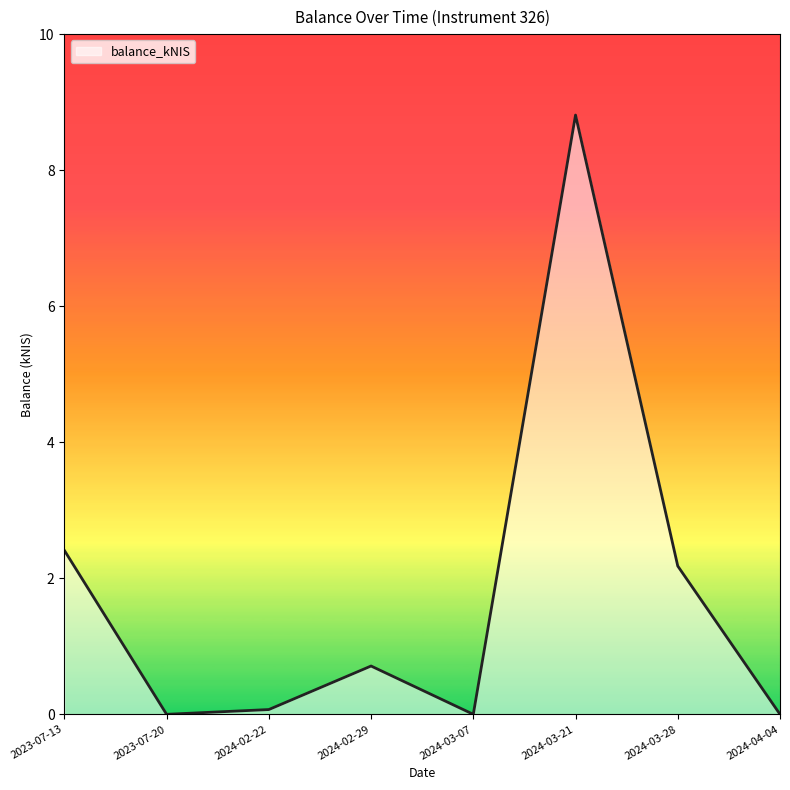

True or false: the data has more than 2 interior local peaks.

False